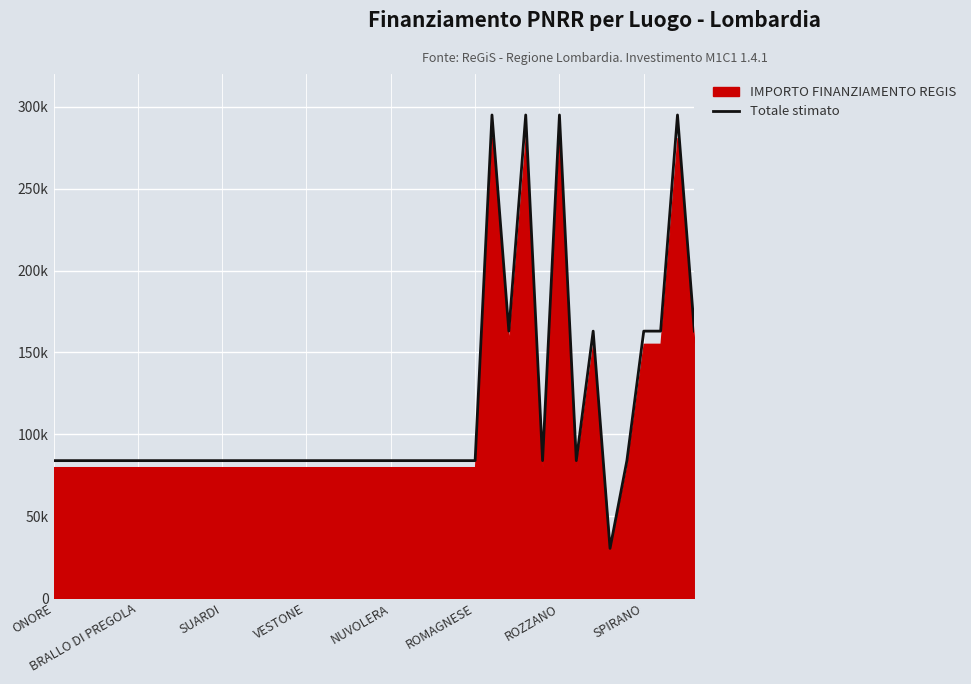

Rank the categories by value from highest to lowest.

26, 28, 30, 37, 27, 32, 35, 36, 38, ONORE, BRALLO DI PREGOLA, SUARDI, VESTONE, NUVOLERA, ROMAGNESE, ROZZANO, SPIRANO, 8, 9, 10, 11, 12, 13, 14, 15, 16, 17, 18, 19, 20, 21, 22, 23, 24, 25, 29, 31, 34, 33